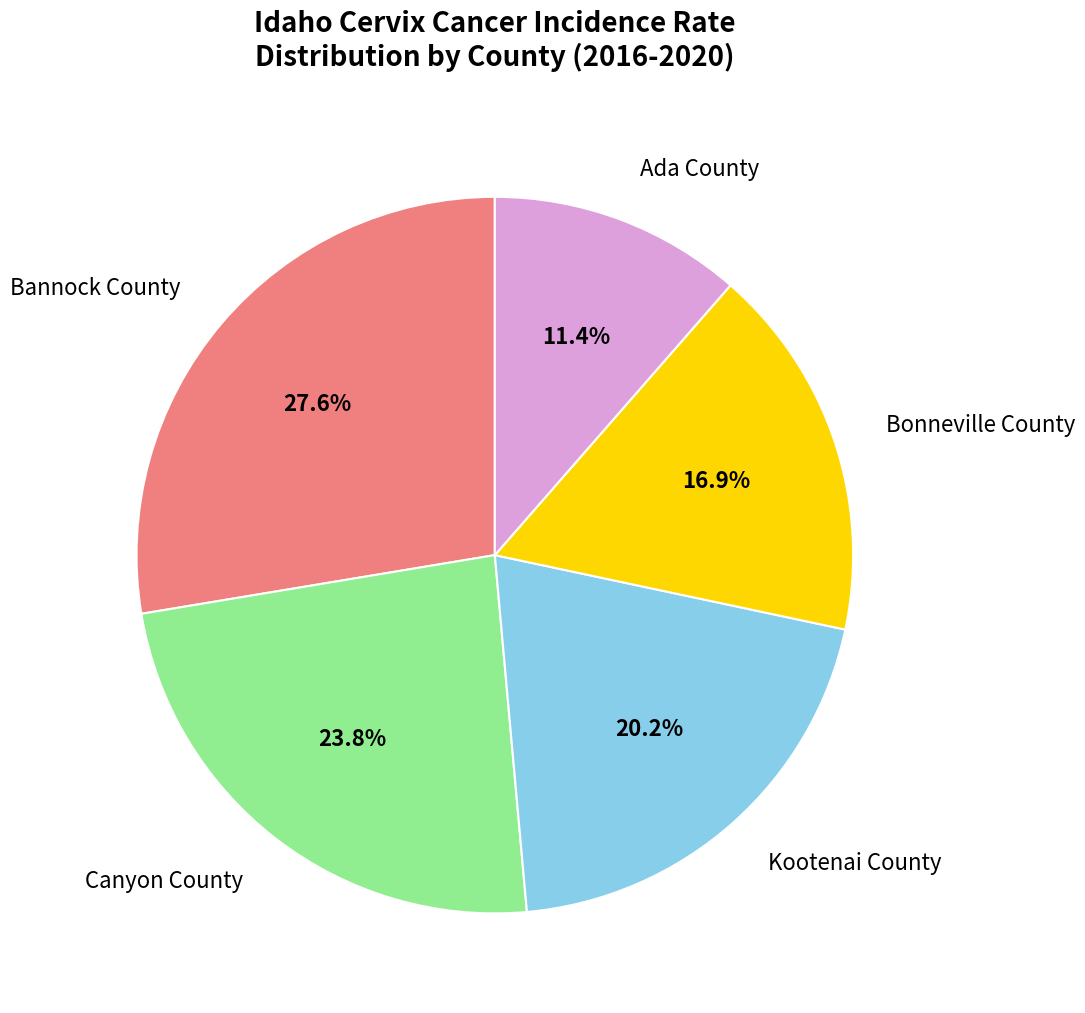

Is there any slice that represents more than half of the pie?

No